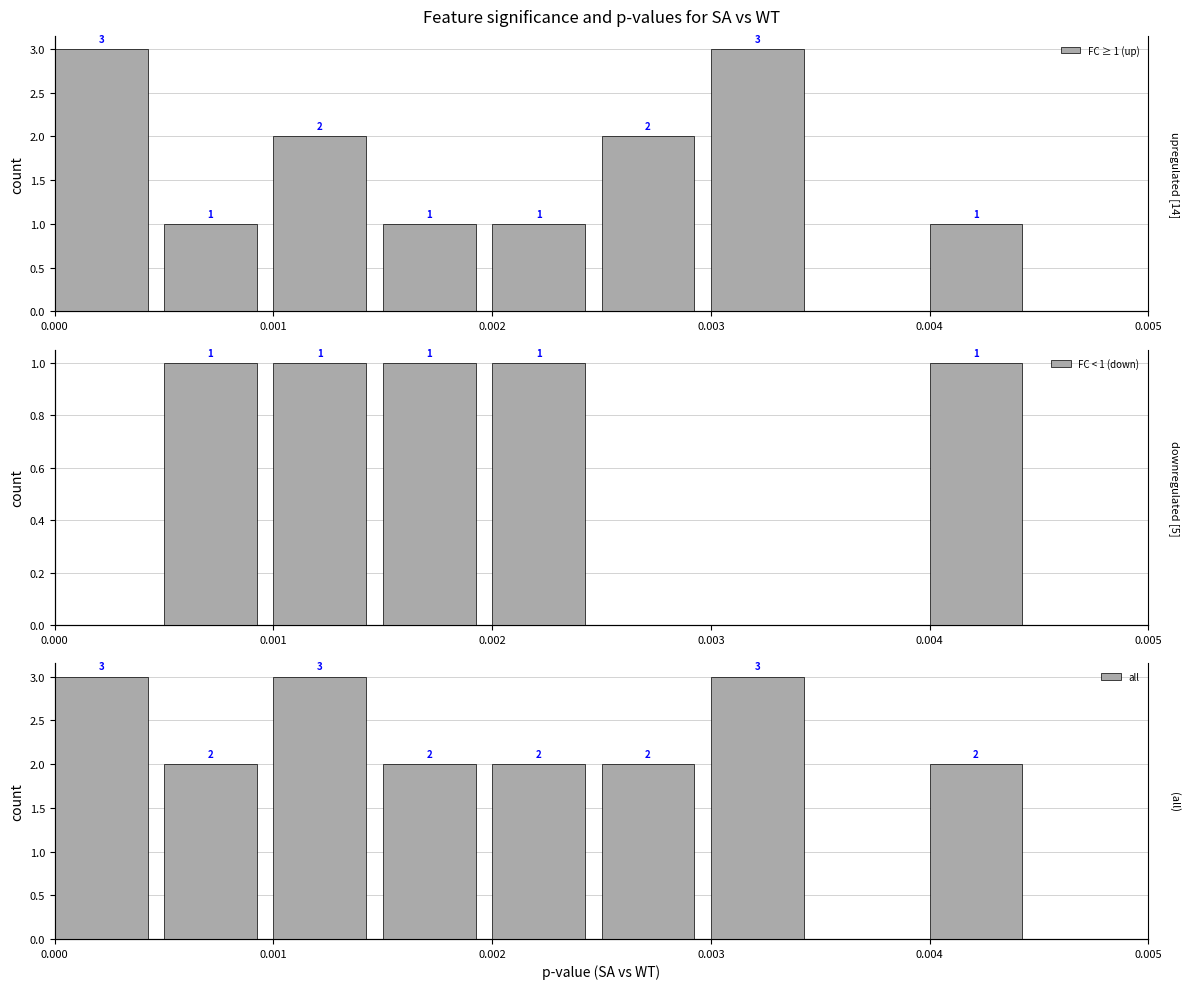

What is the maximum value shown in the chart?

3